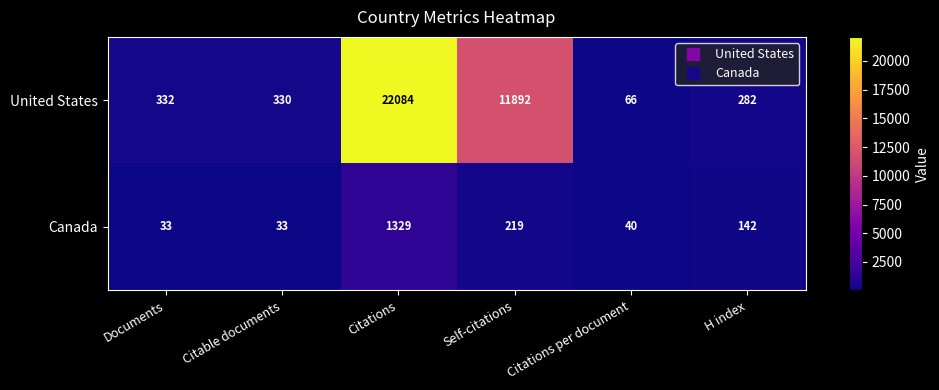

What is the sum of the Canada values at Self-citations and Citations per document?

259